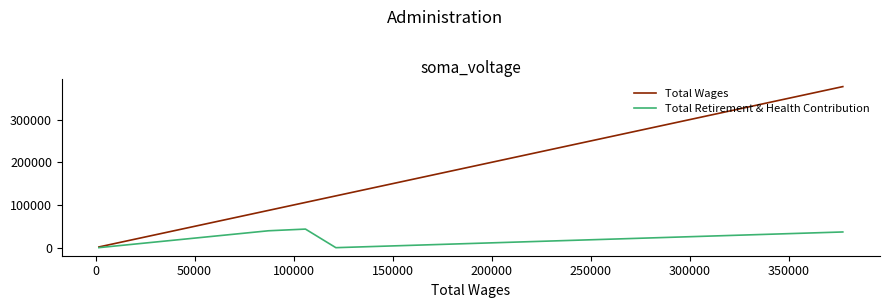

What is the average value of the Total Retirement & Health Contribution series?

23996